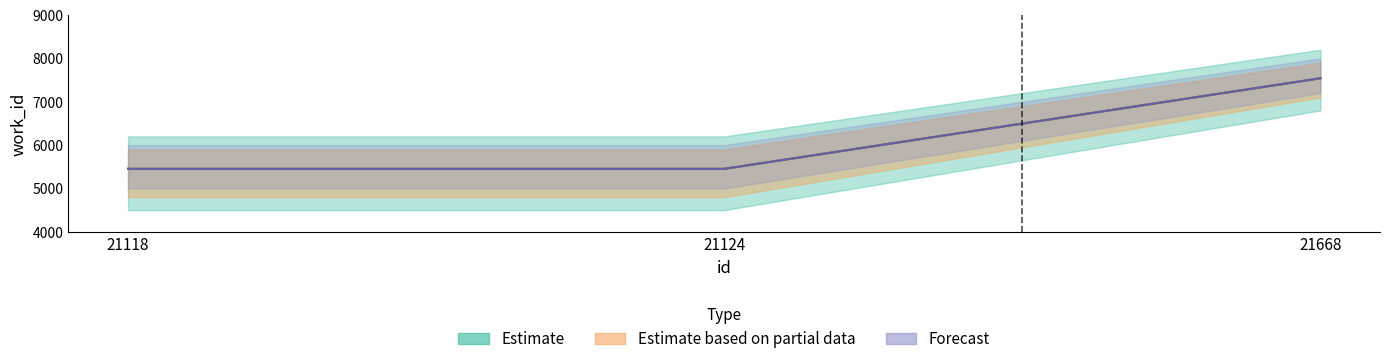

Count the Estimate based on partial data values in the range 5452 to 7541.

3